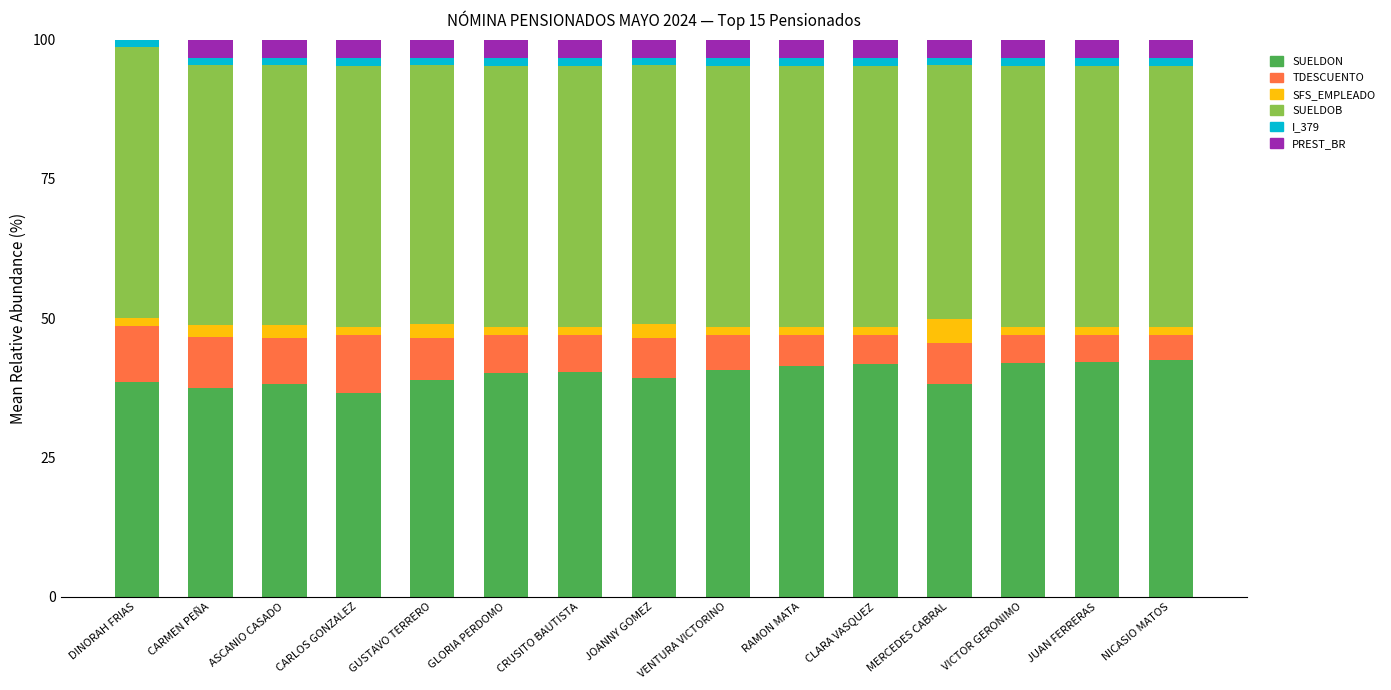

What is the highest value of the SUELDON series?

42.4